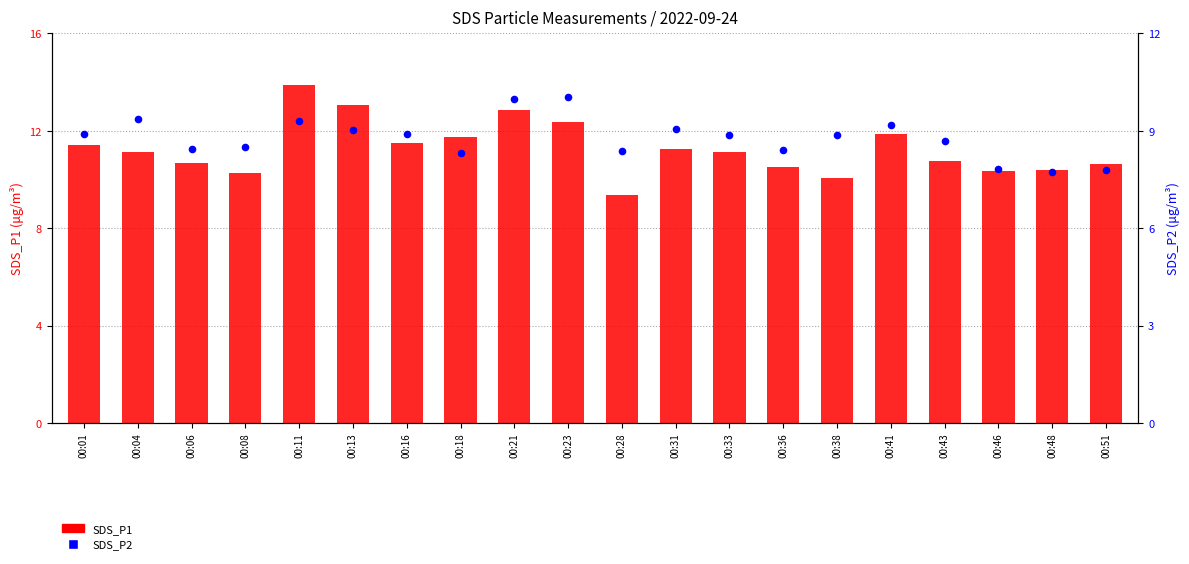

What is the total value across all series at 00:36?

18.9